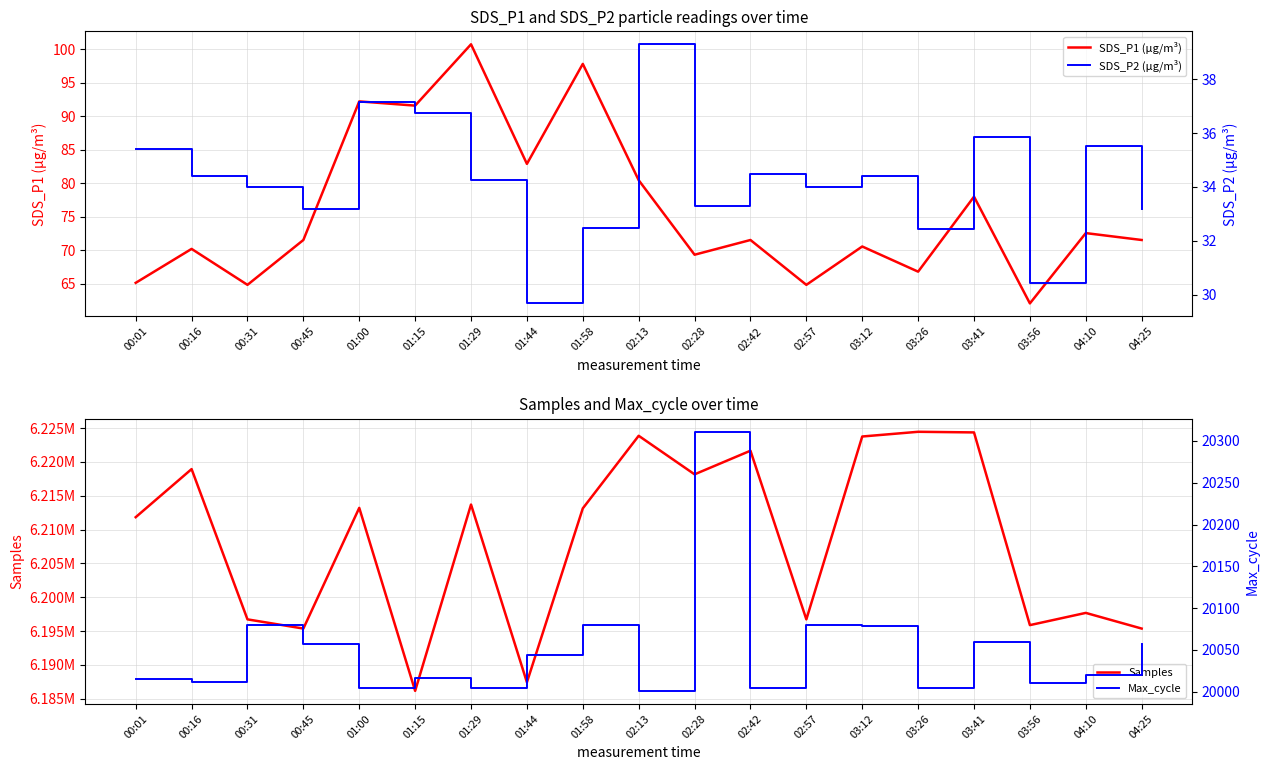

How many values in the SDS_P1 (µg/m³) series are below 71?

8